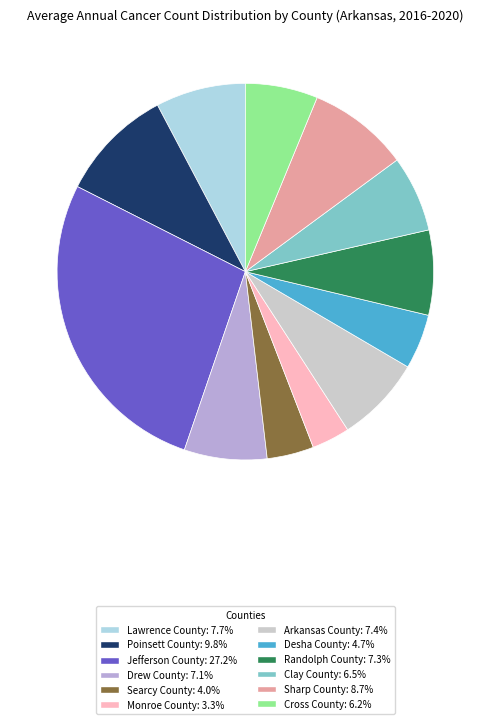

Do Poinsett County and Searcy County together represent more than half of the pie?

No